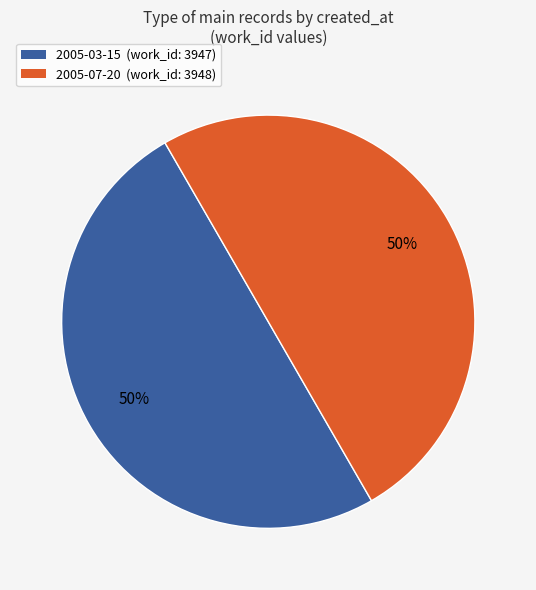

Combined, do 2005-03-15 (work_id: 3947) and 2005-07-20 (work_id: 3948) account for over 50%?

Yes